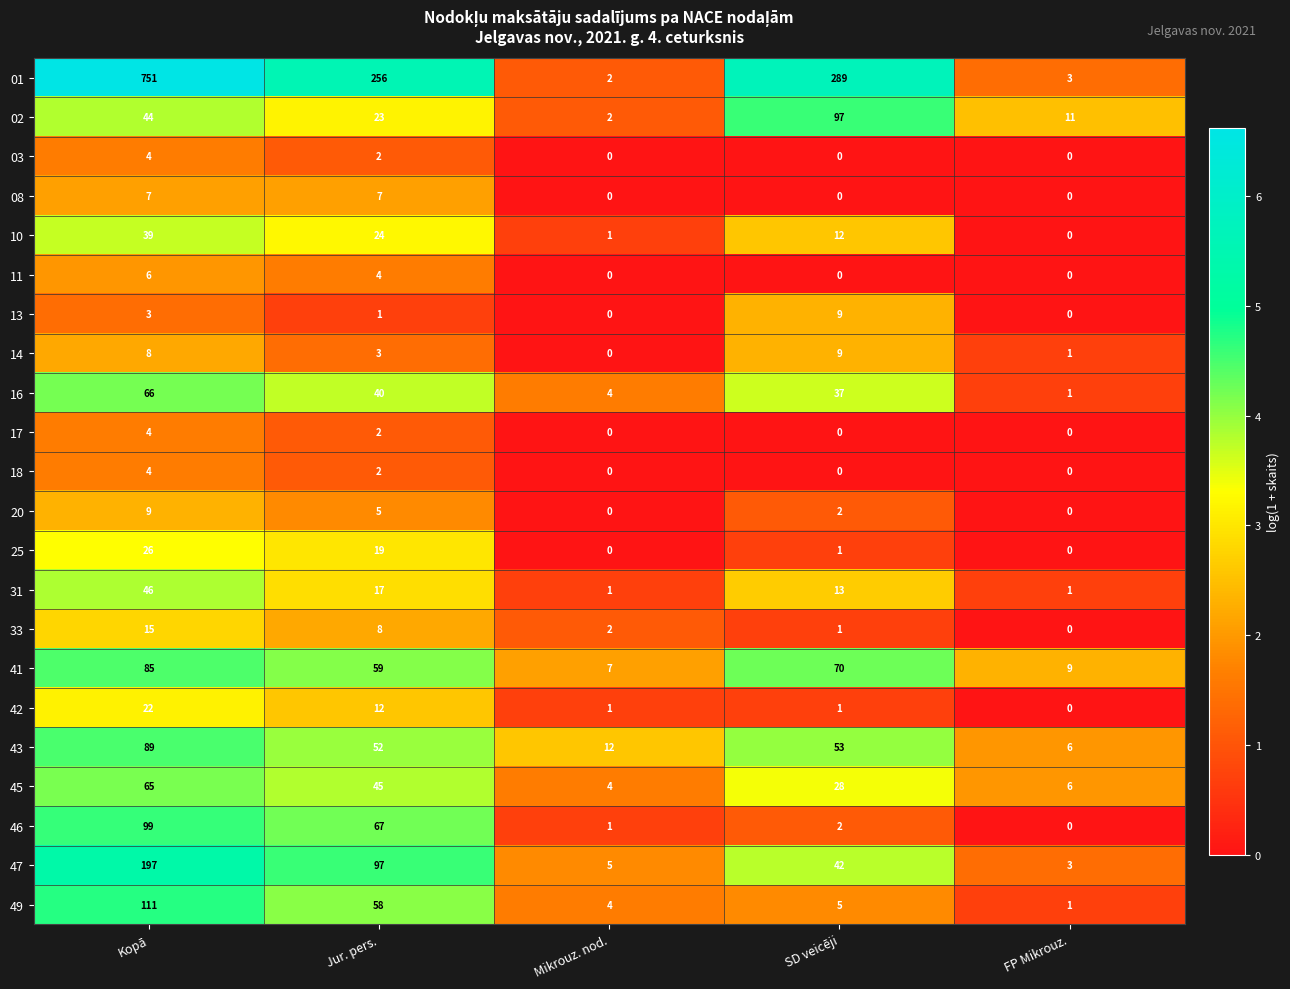

What is the average value of the 41 series?

46